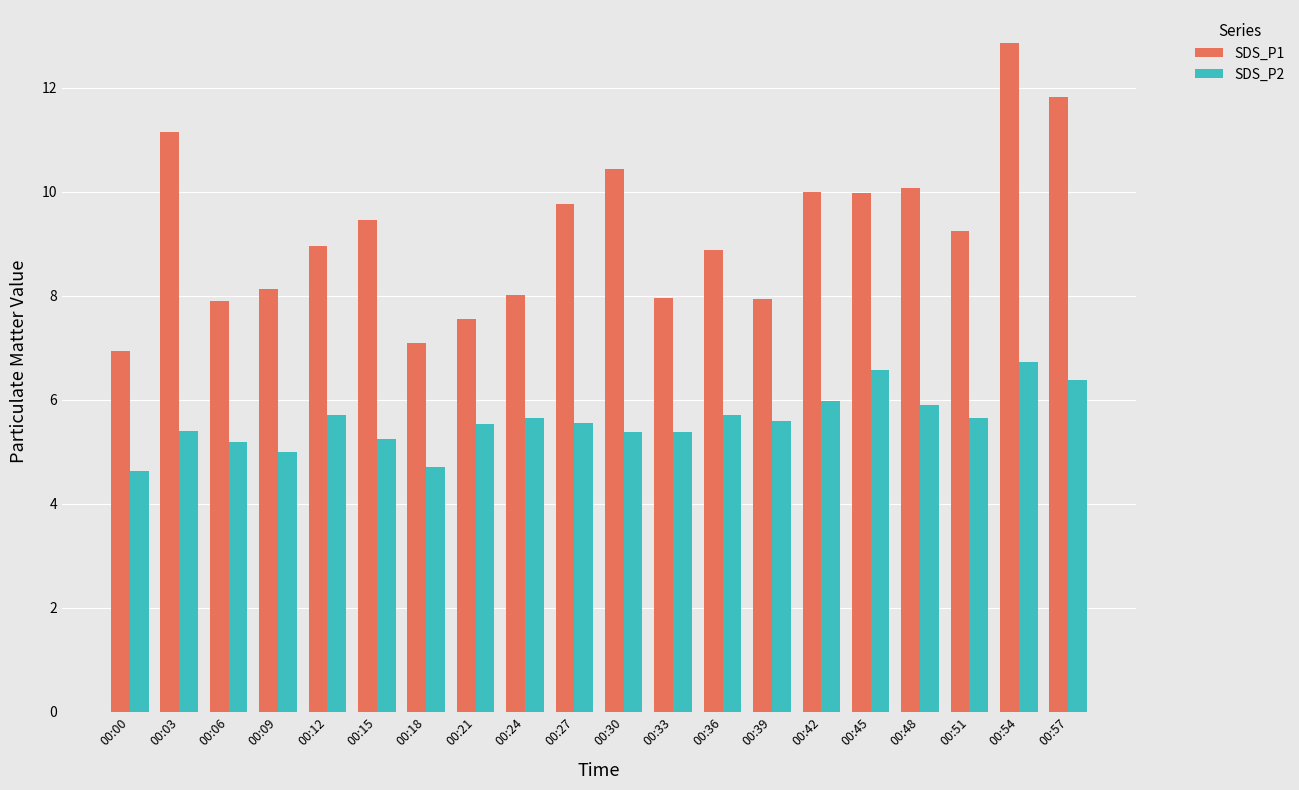

The value of SDS_P1 at 00:36 is 8.9. True or false?

True